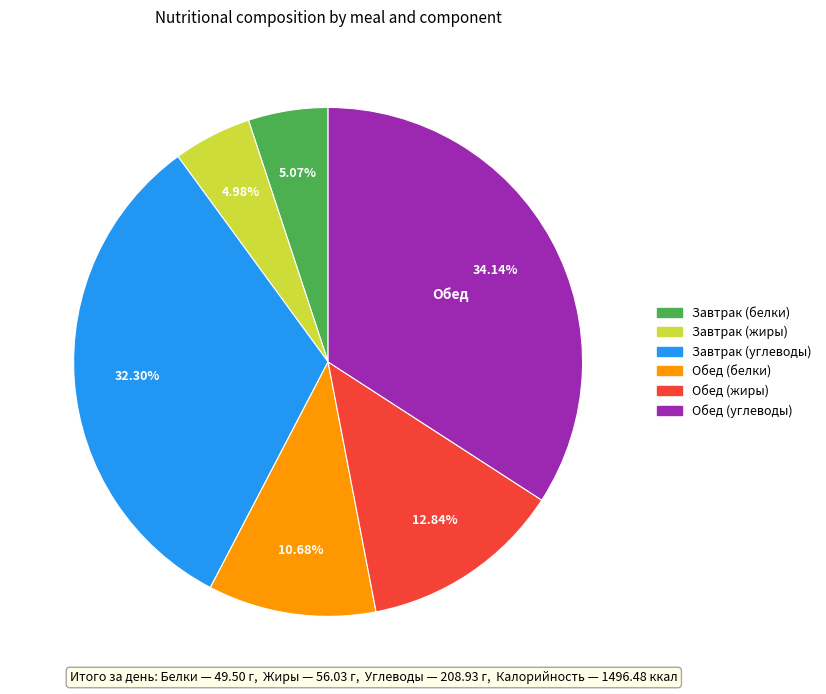

Combined, do Завтрак (жиры) and Обед (белки) account for over 50%?

No